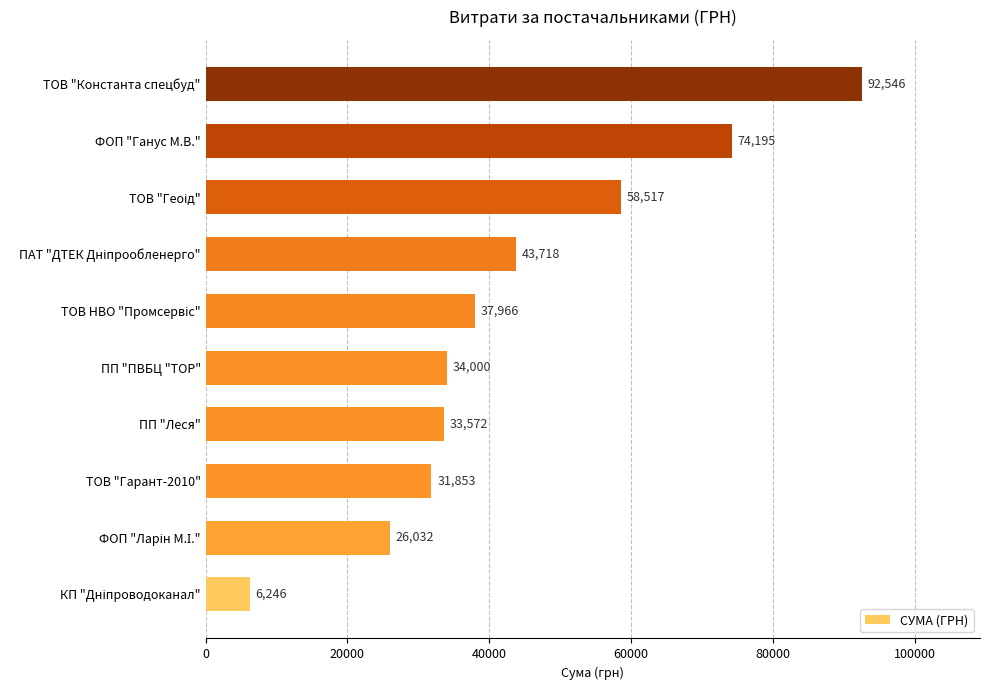

What is the minimum value shown in the chart?

6245.5